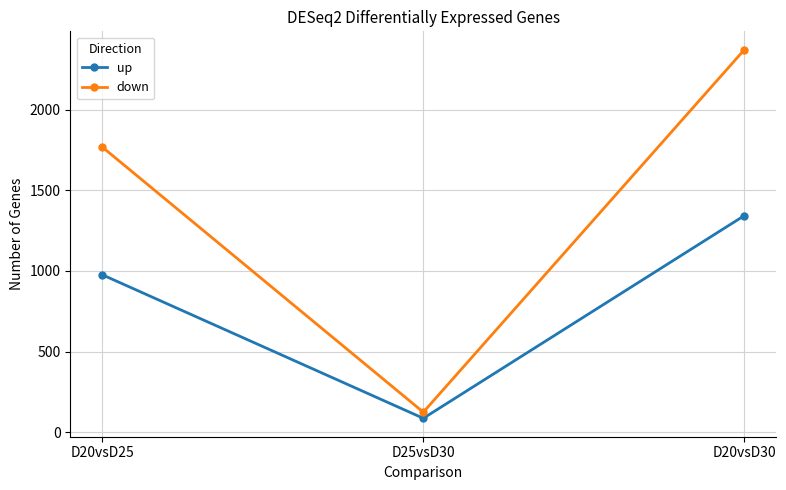

What is the sum of the down values at D25vsD30 and D20vsD25?

1892